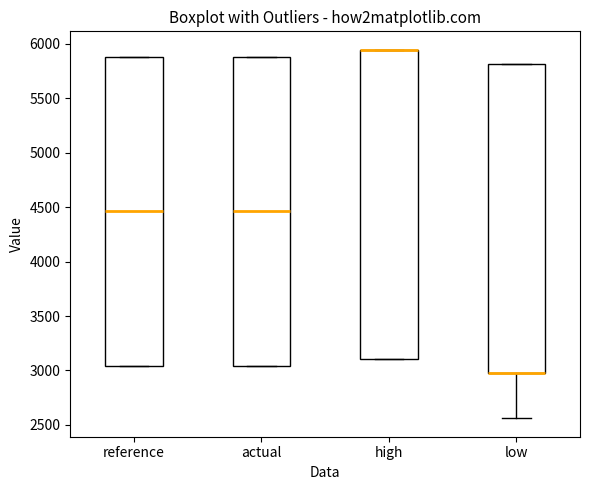

Reading left to right, read every box against the y-axis: the position of its median line, the range the box covers, and the ends of its whiskers. The values are not printed on the chart, so give them approximately, as read against the axis.

reference: median 4450, box 3050 to 5900, whiskers 3050 to 5900
actual: median 4450, box 3050 to 5900, whiskers 3050 to 5900
high: median 5950 (drawn on the box's upper edge), box 3100 to 5950, whiskers 3100 to 5950
low: median 3000 (drawn on the box's lower edge), box 3000 to 5800, whiskers 2550 to 5800